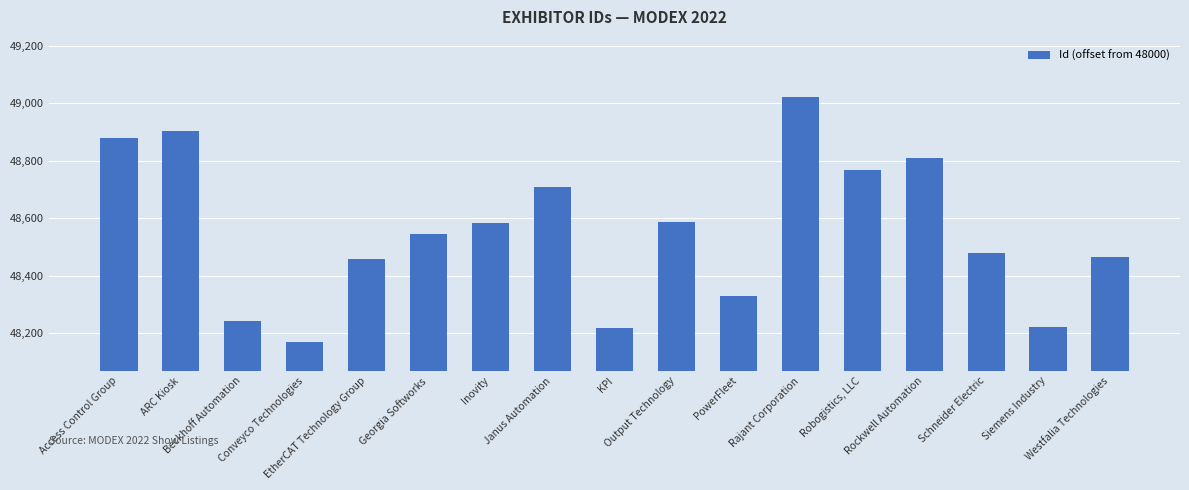

Reading left to right, transcribe all the data shown in this chart.

878	903	243	169	459	544	585	707	218	588	331	1021	769	810	478	223	465